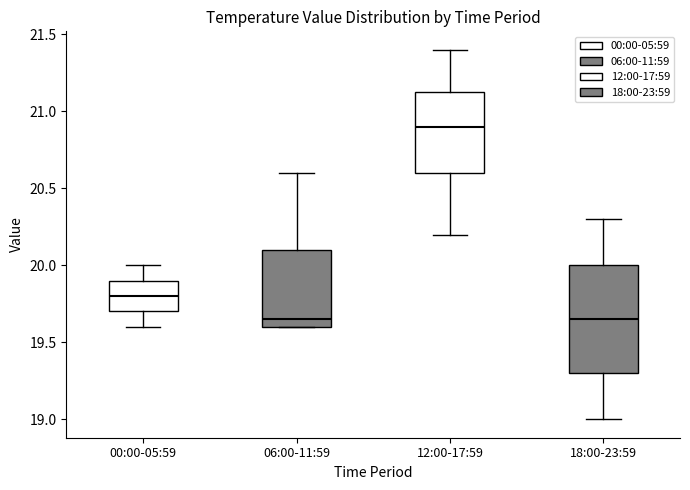

Which box is the tallest, from its lower edge to its upper edge?

18:00-23:59